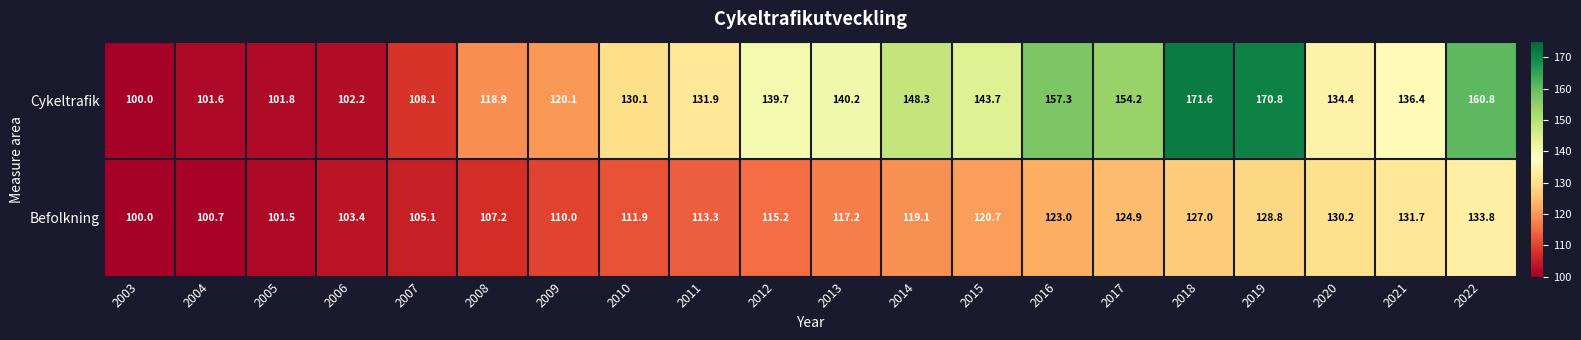

At how many categories does at least one series exceed 160?

3